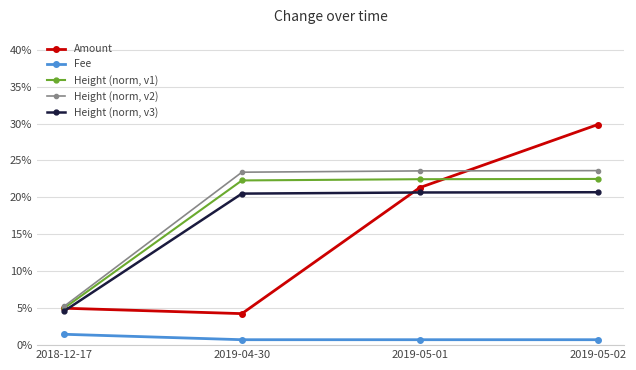

Rank the series at 2019-05-02 from lowest to highest value.

Fee, Height (norm, v3), Height (norm, v1), Height (norm, v2), Amount